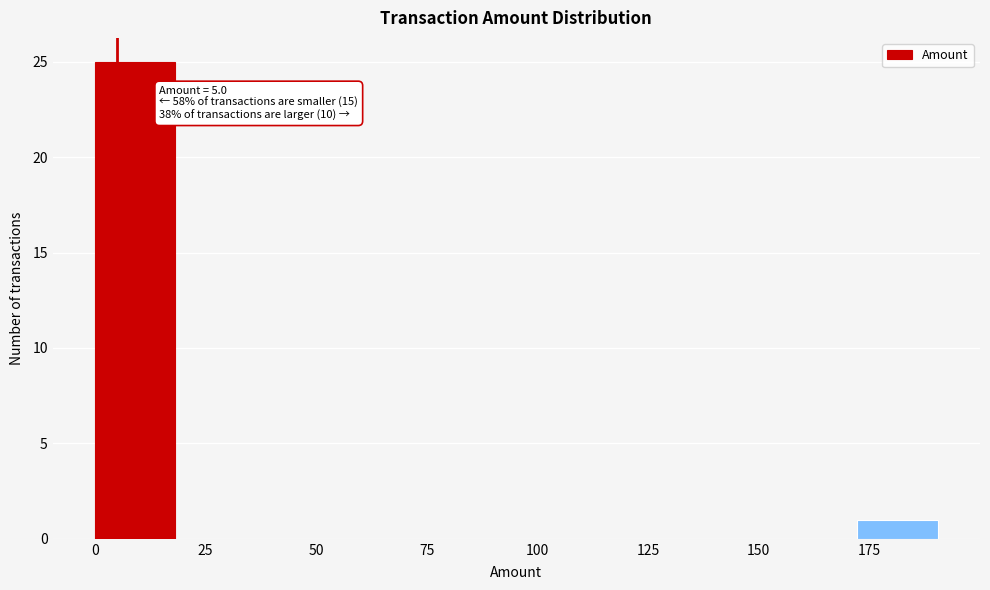

Read against the x-axis, roughly where is the centre of the tallest bar?

10